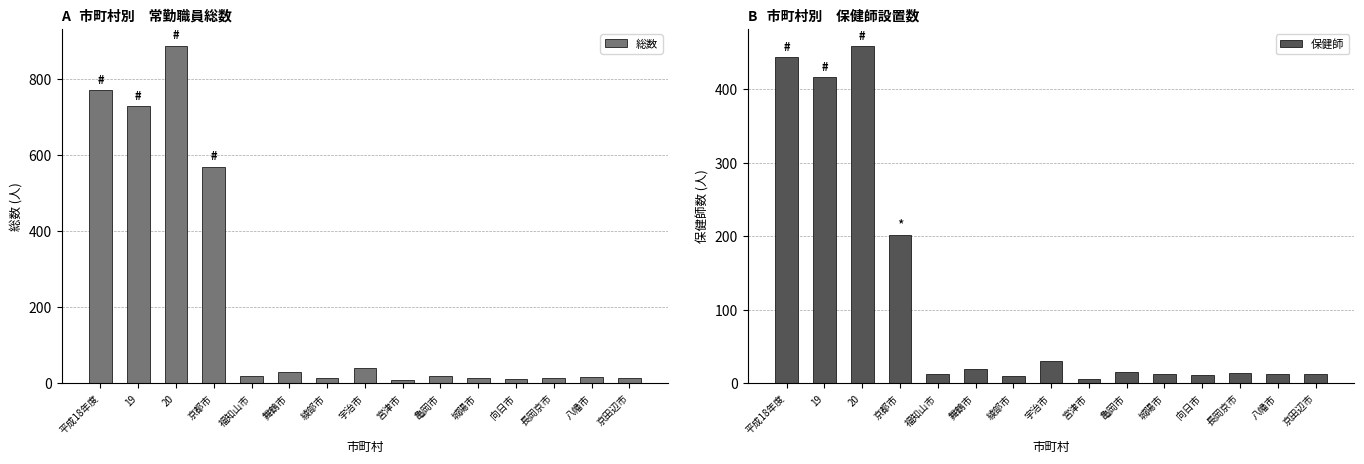

Between 亀岡市 and 向日市, which is larger?

亀岡市